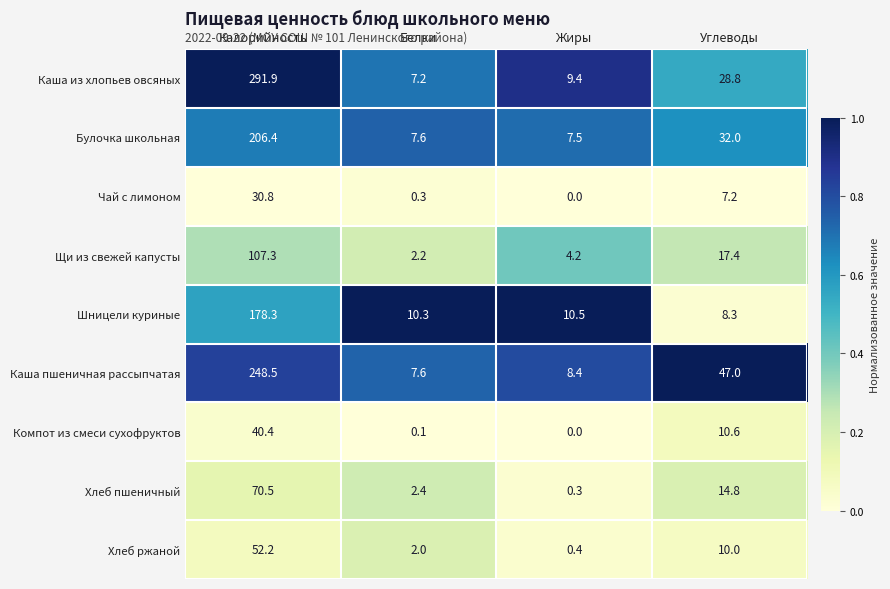

At which category is the sum across all series the highest?

Калорийность